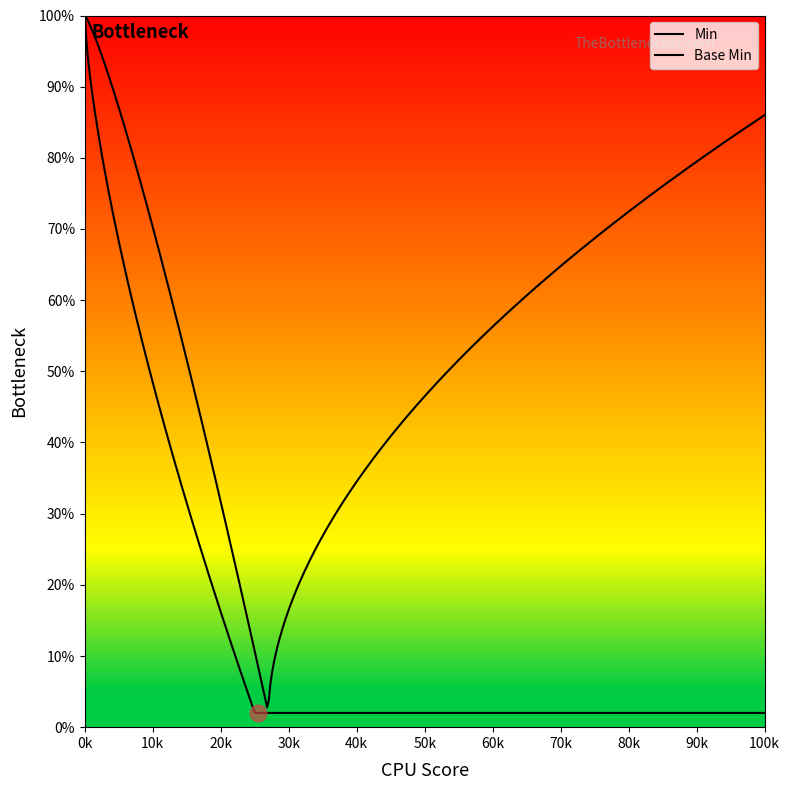

Which series has the widest spread of values?

Base Min